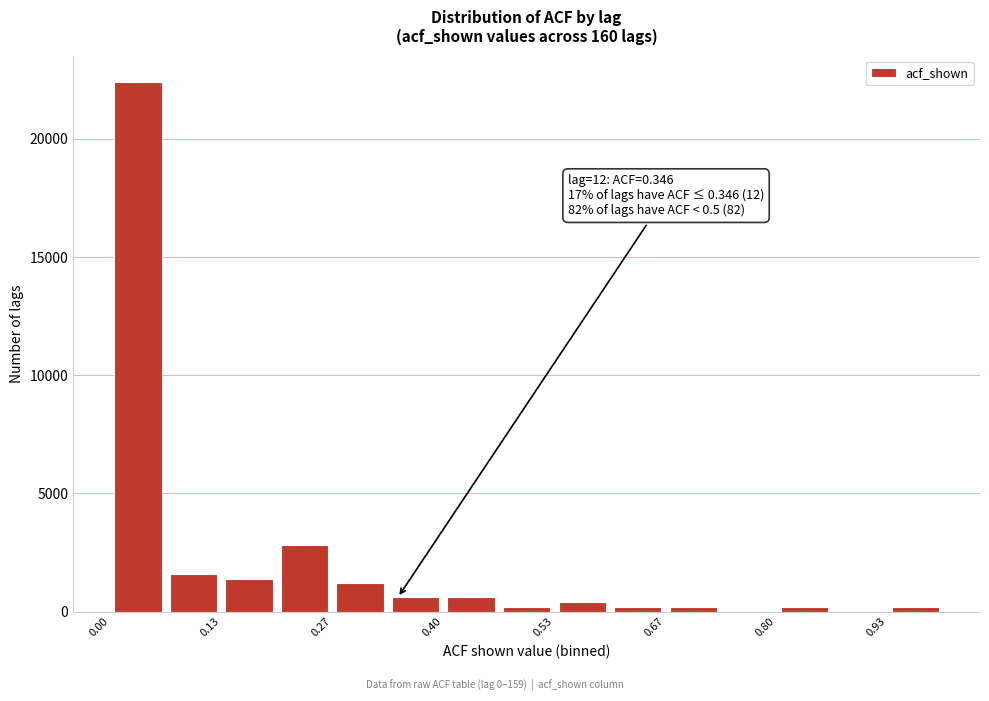

Around what value on the x-axis is the tallest bar? Give the approximate position of its centre, as read against the axis.

0.04